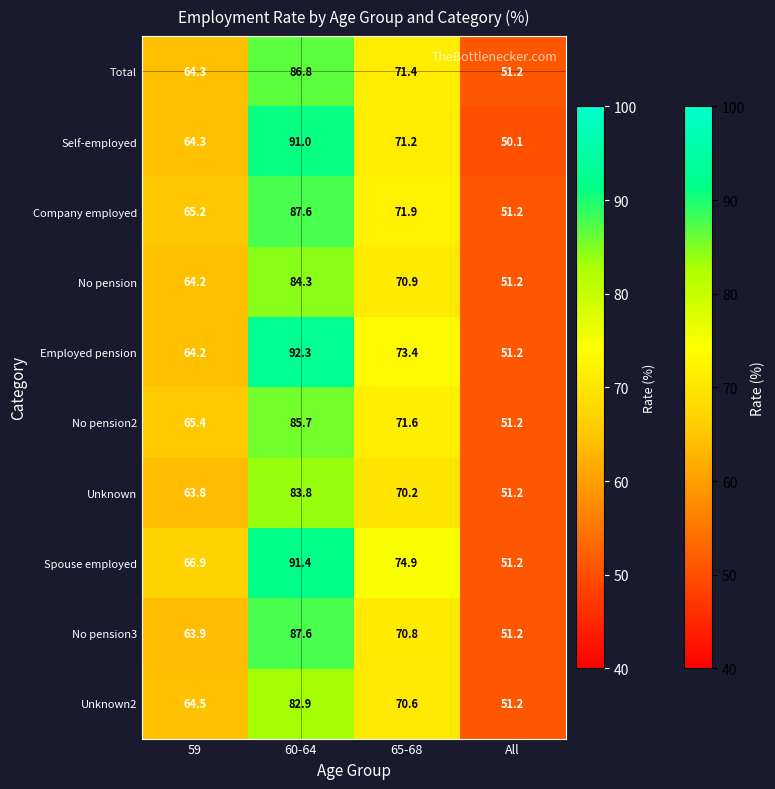

What is the sum of the No pension3 values at 60-64 and 59?

151.5